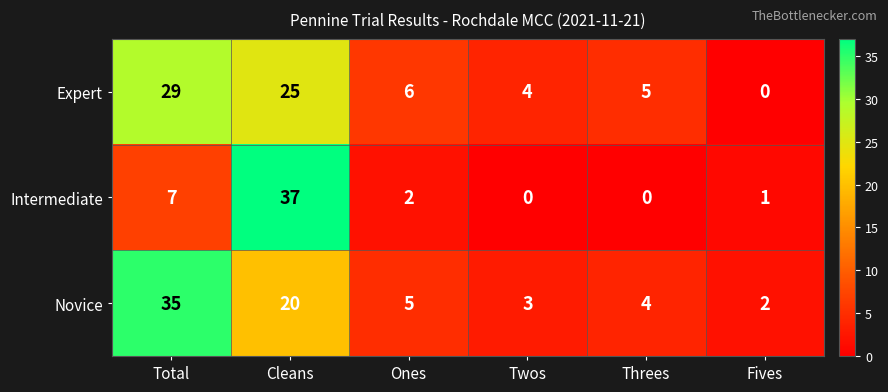

What is the difference between the Intermediate values at Total and Threes?

7